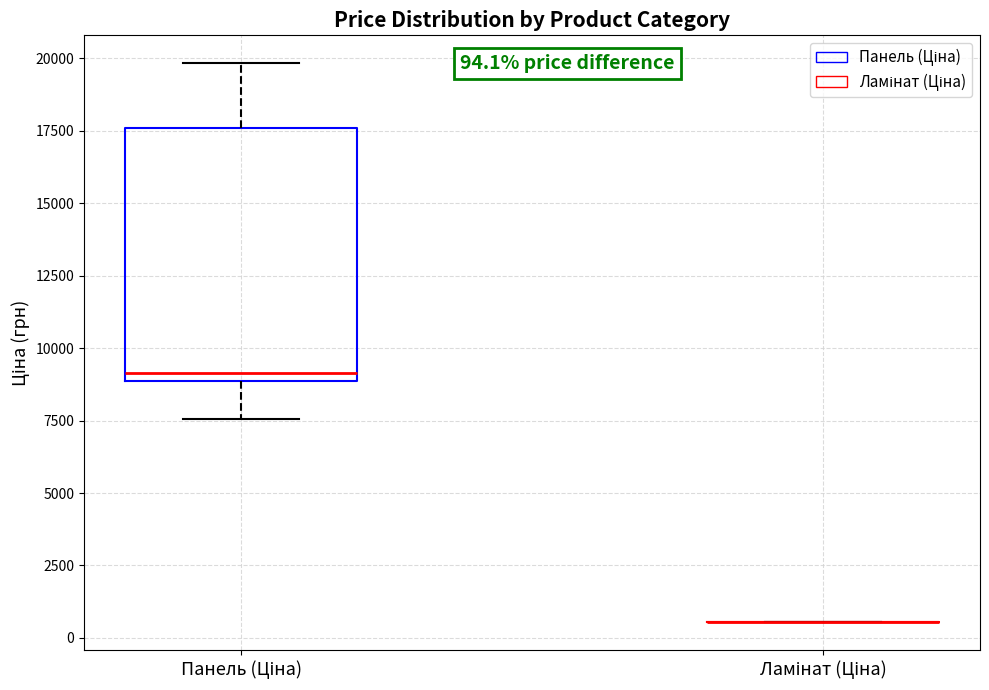

Which box is the tallest, from its lower edge to its upper edge?

Панель (Ціна)